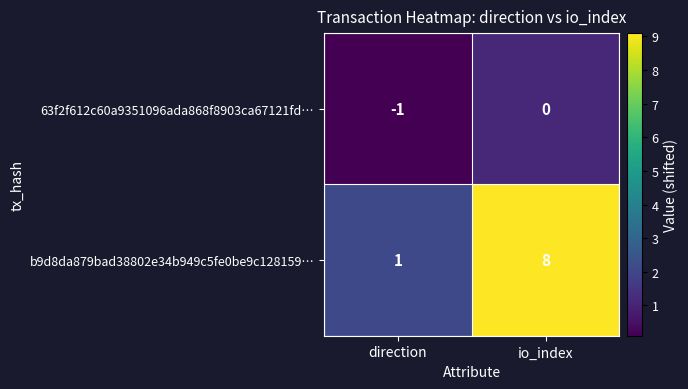

What is the sum of the b9d8da879bad38802e34b949c5fe0be9c128159… values at io_index and direction?

9